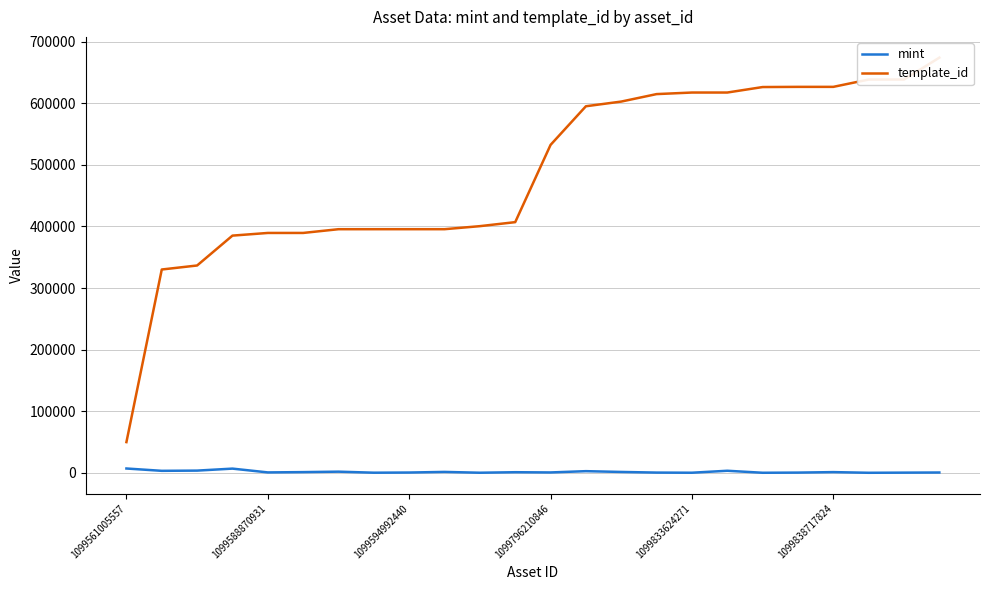

Rank the series by their maximum value, from lowest to highest.

mint, template_id